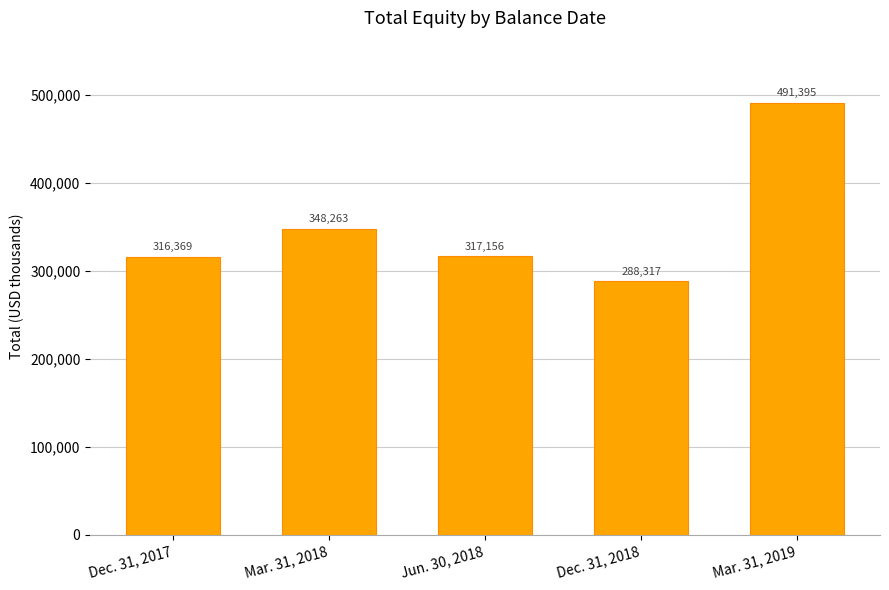

Reading left to right, transcribe all the data shown in this chart.

316369	348263	317156	288317	491395